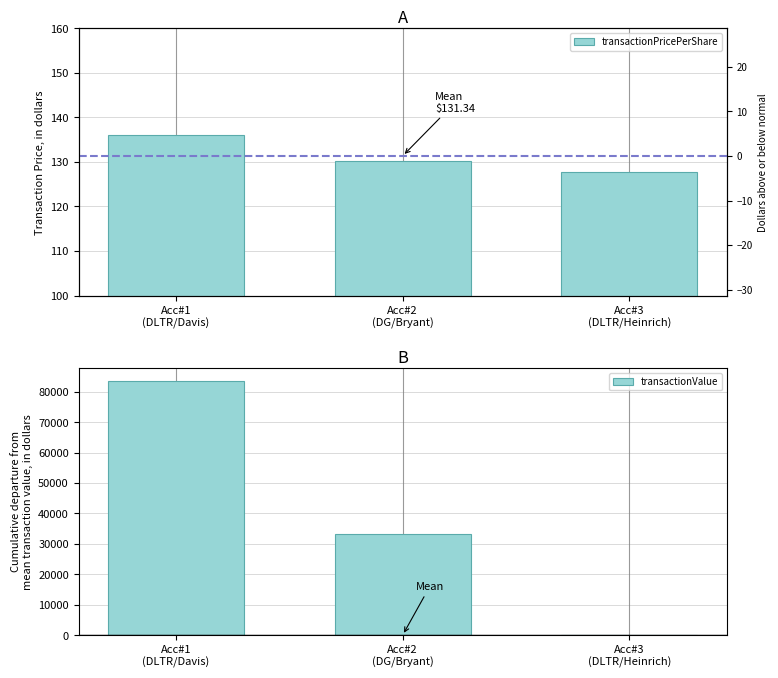

How many transactionPricePerShare values are between 127 and 135?

2